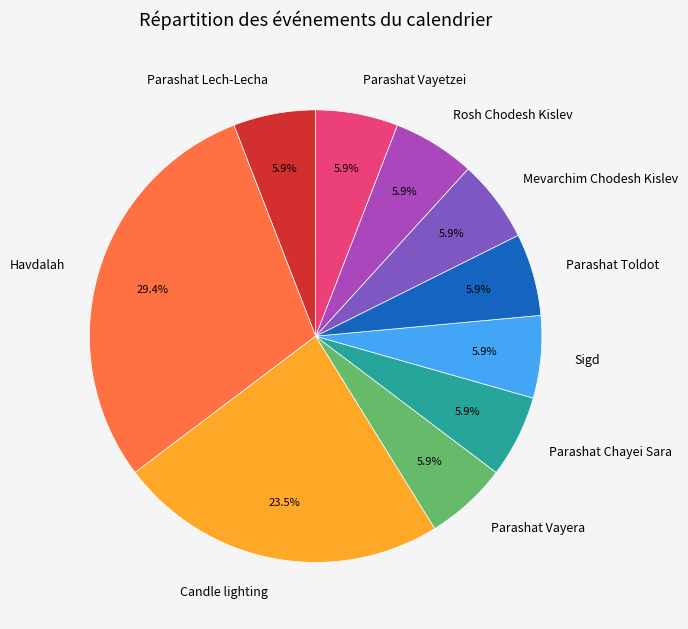

Is the sum of Rosh Chodesh Kislev and Parashat Toldot greater than half?

No